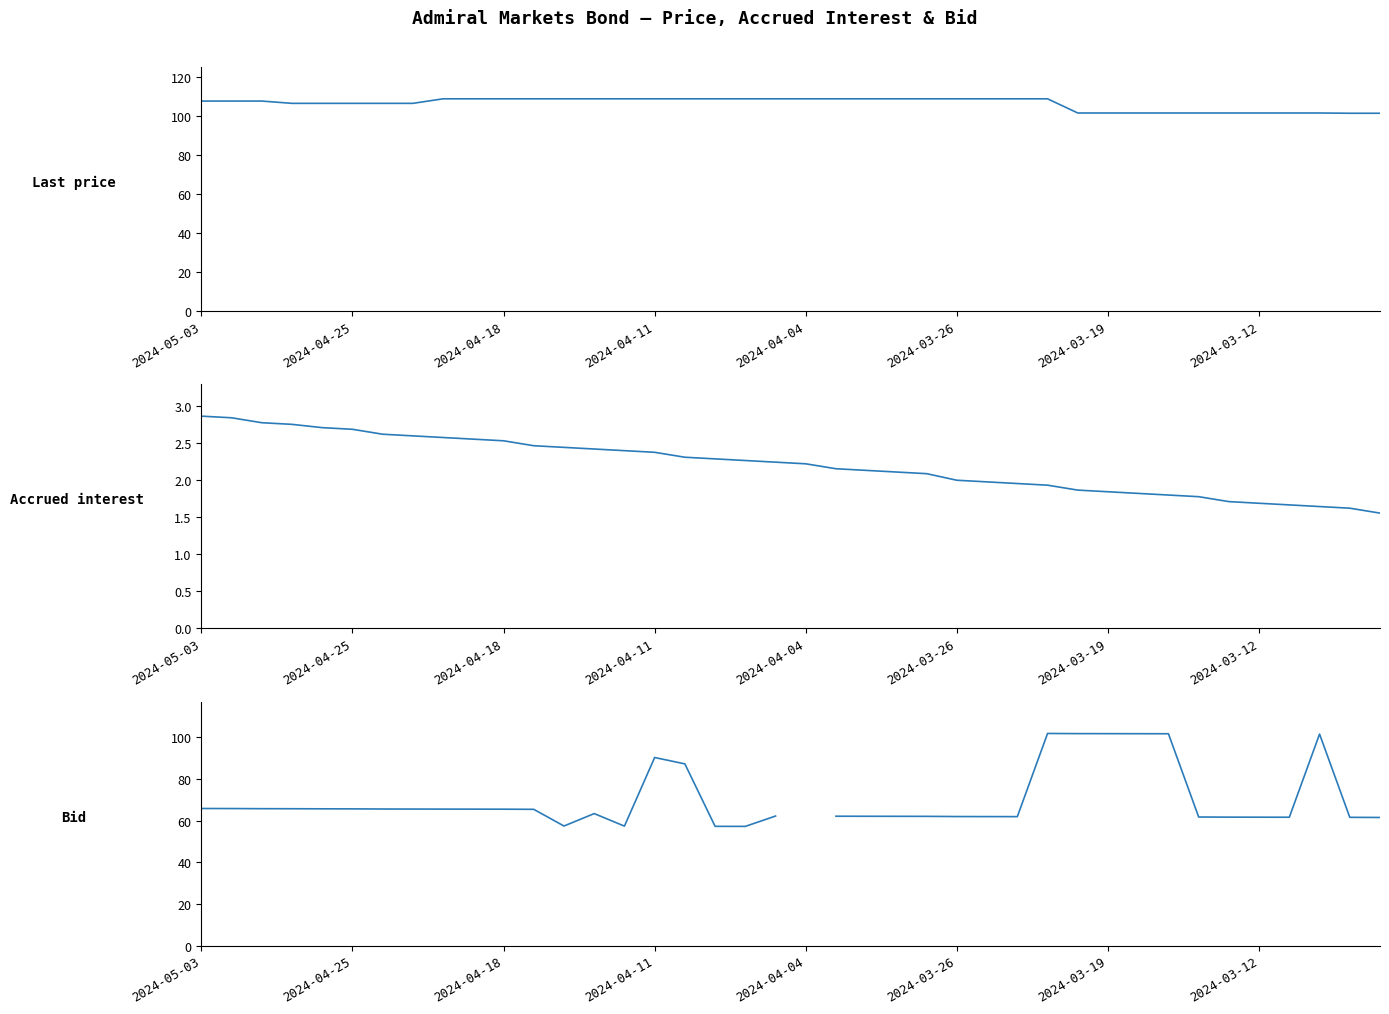

Which has a higher value, 13 or 12?

13